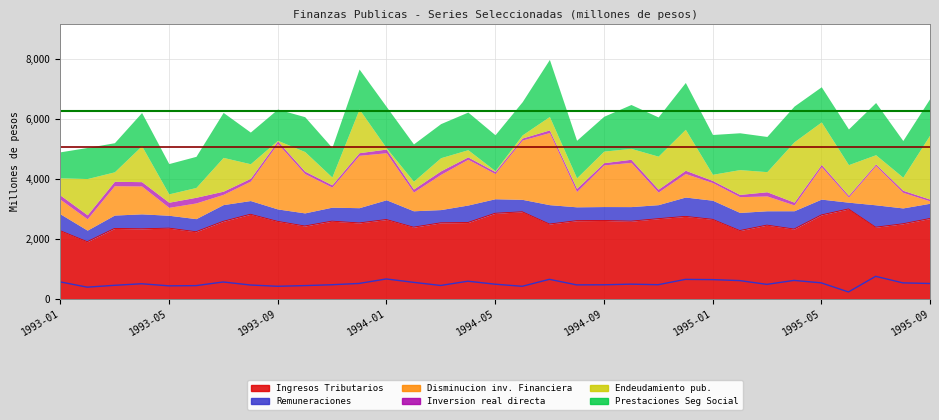

What is the average value of the Media Total series?

6259.4